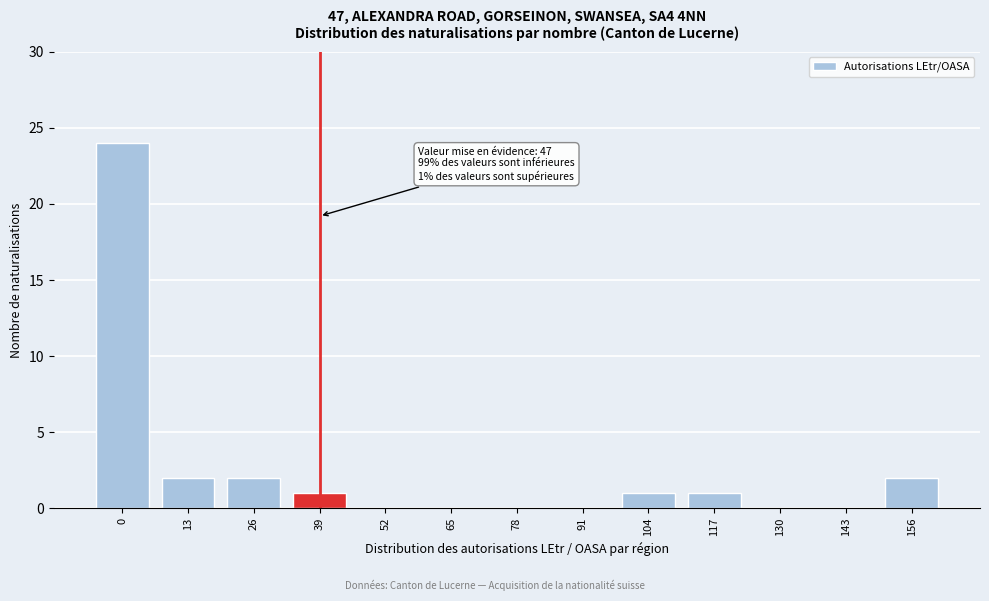

Reading left to right, extract all data points from this chart.

0=24	13=2	26=2	39=1	52=0	65=0	78=0	91=0	104=1	117=1	130=0	143=0	156=2